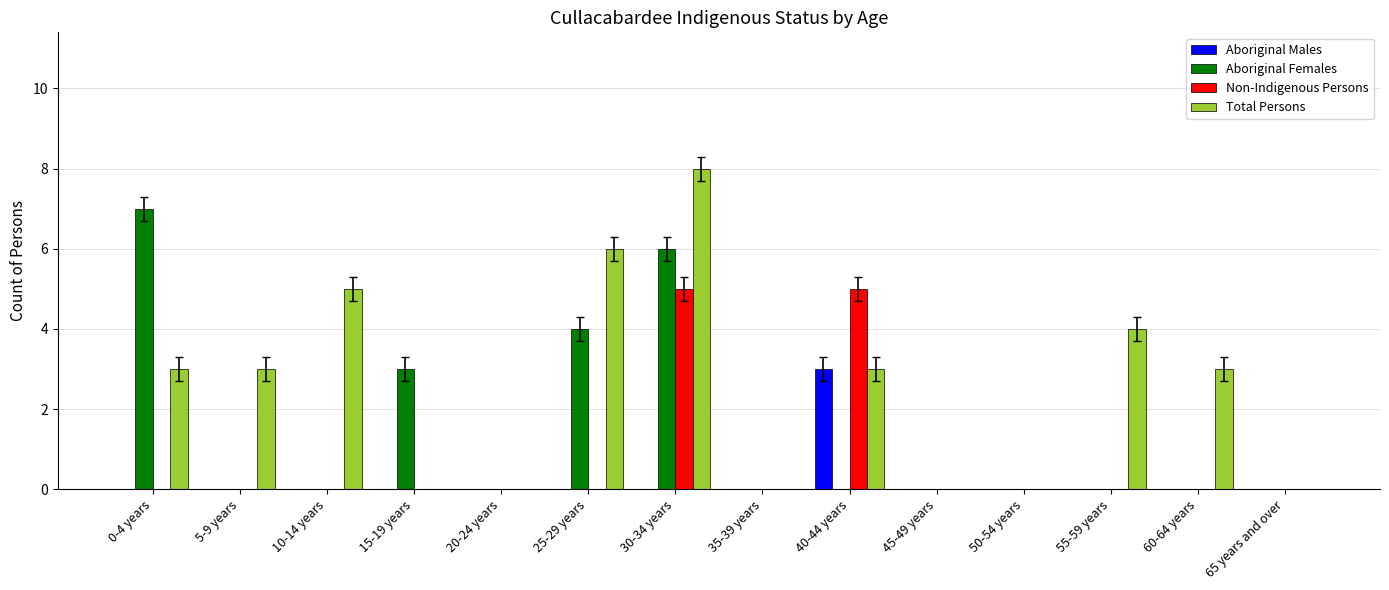

Which series changed the most between 55-59 years and 60-64 years?

Total Persons